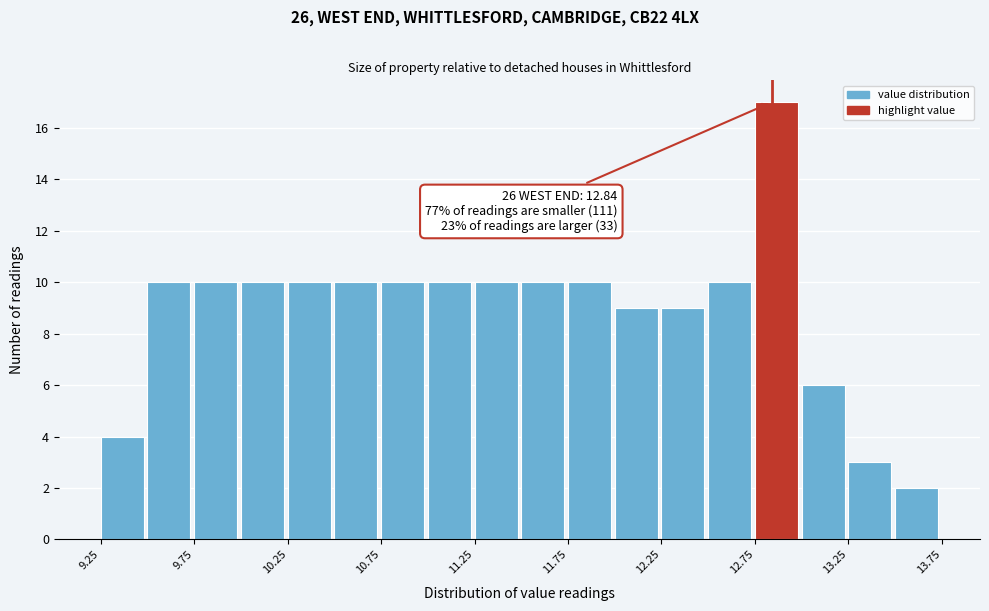

Which range on the x-axis has the tallest bar?

12.75 to 13.00